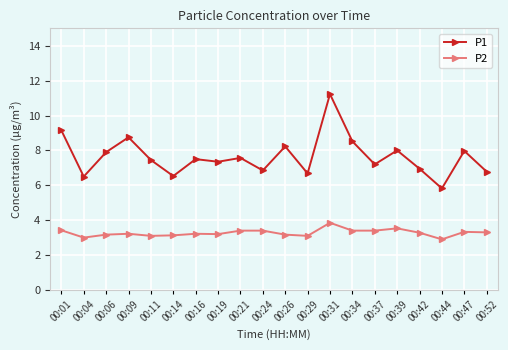

What is the maximum value for P2?

3.9